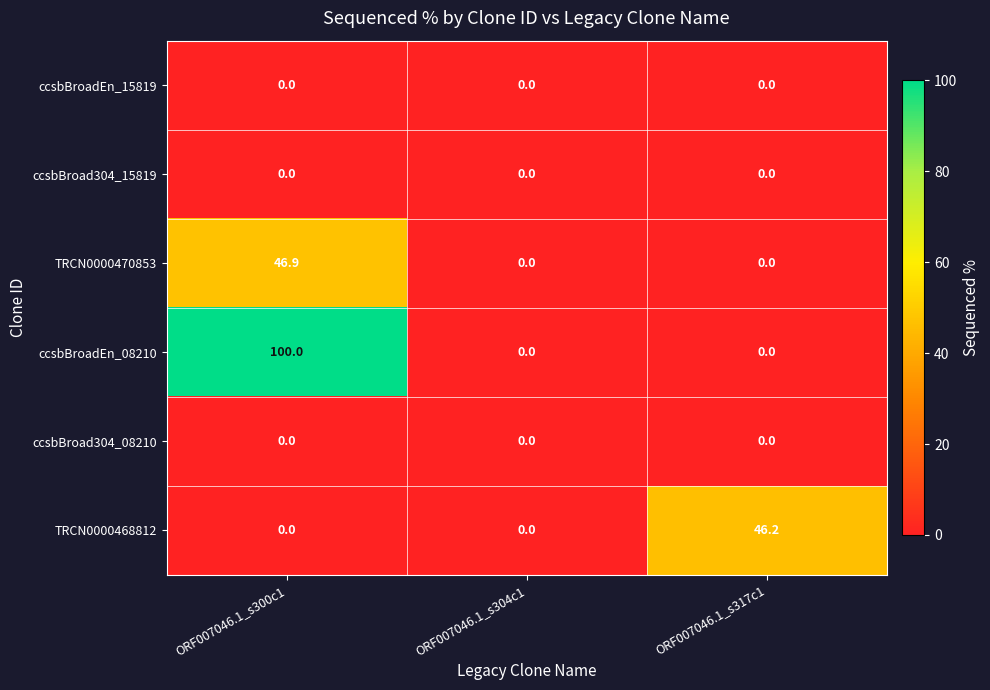

Which series has the largest range (max minus min)?

ccsbBroadEn_08210